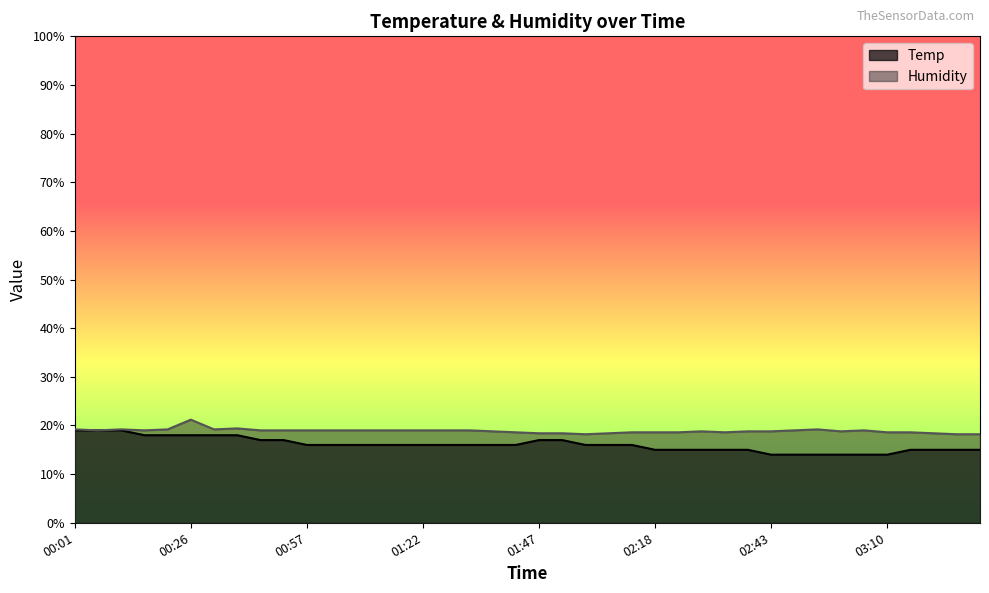

How many interior local peaks does the Humidity series have?

6